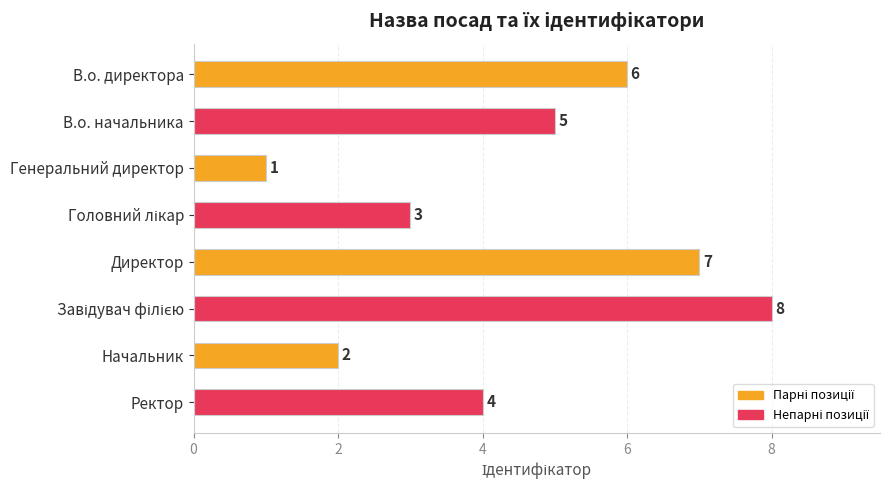

How many series are shown in this chart?

1